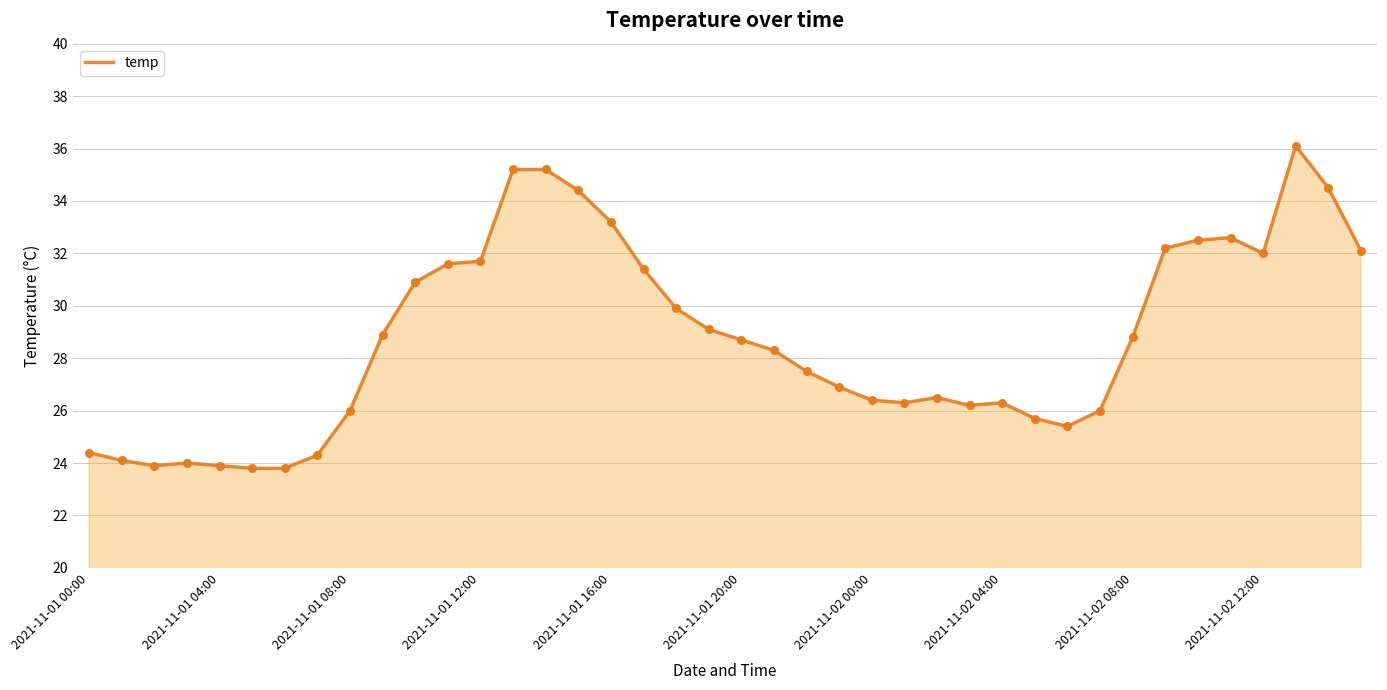

What is the difference between the maximum and minimum values?

12.3